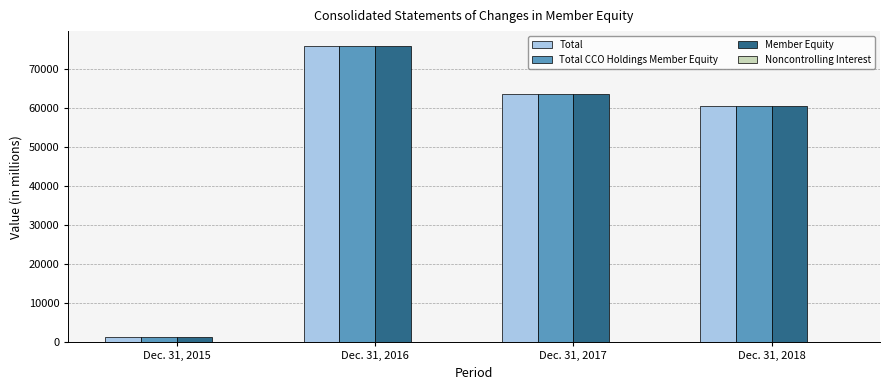

What is the average value of the Total series?

50330